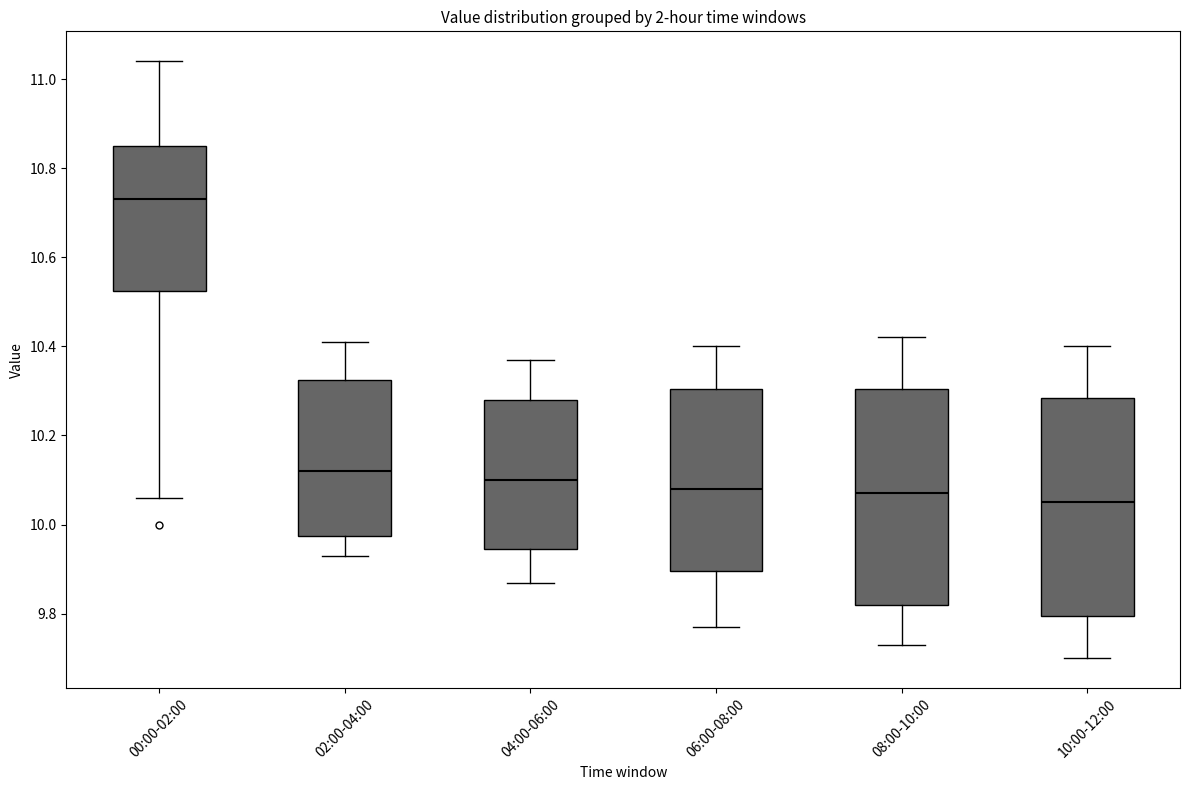

Where does the upper whisker of the box for 06:00-08:00 end on the y-axis? The values are not printed on the chart, so give them approximately, as read against the axis.

10.40